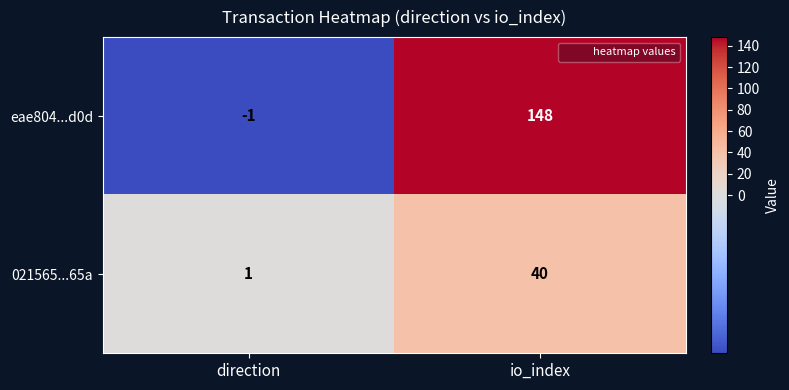

Count the number of data series in this chart.

2